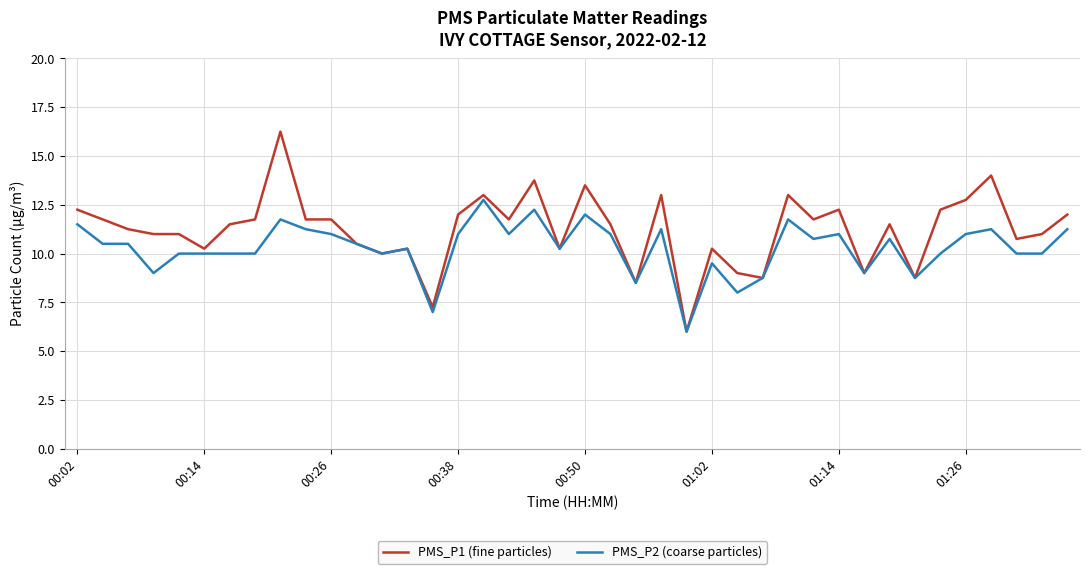

Which series has the largest total across all categories?

PMS_P1 (fine particles)